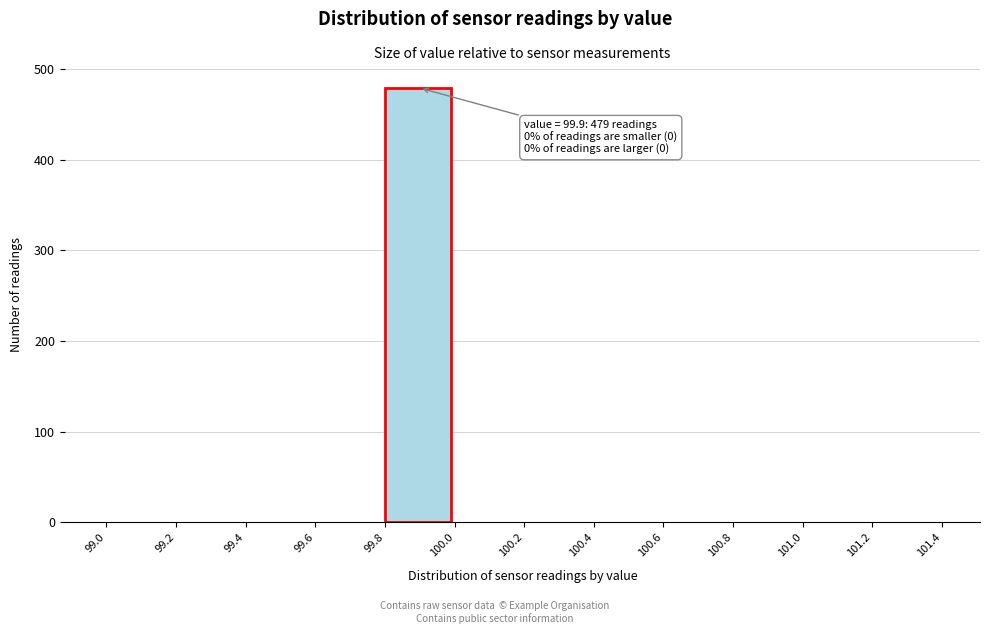

Over which range of the x-axis is the bar tallest?

99.8 to 100.0